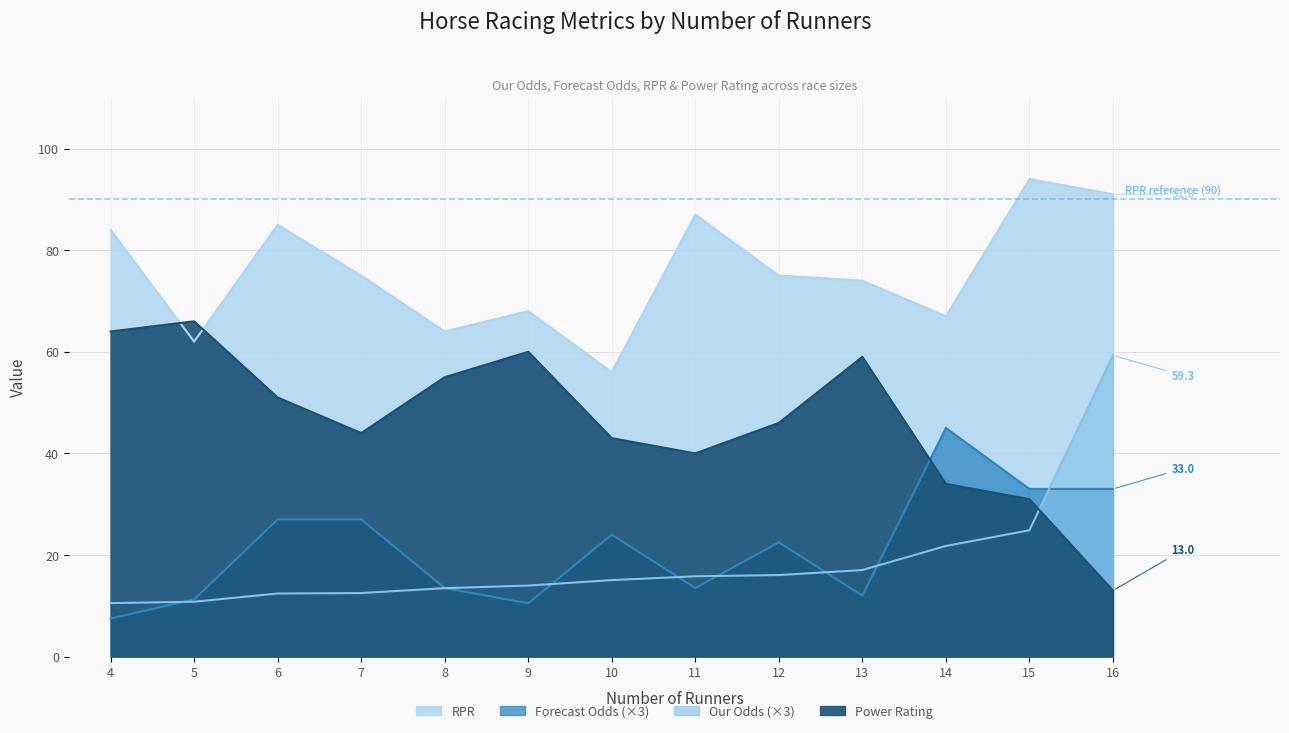

What is the difference between the Forecast Odds values at 6 and 11?

13.5